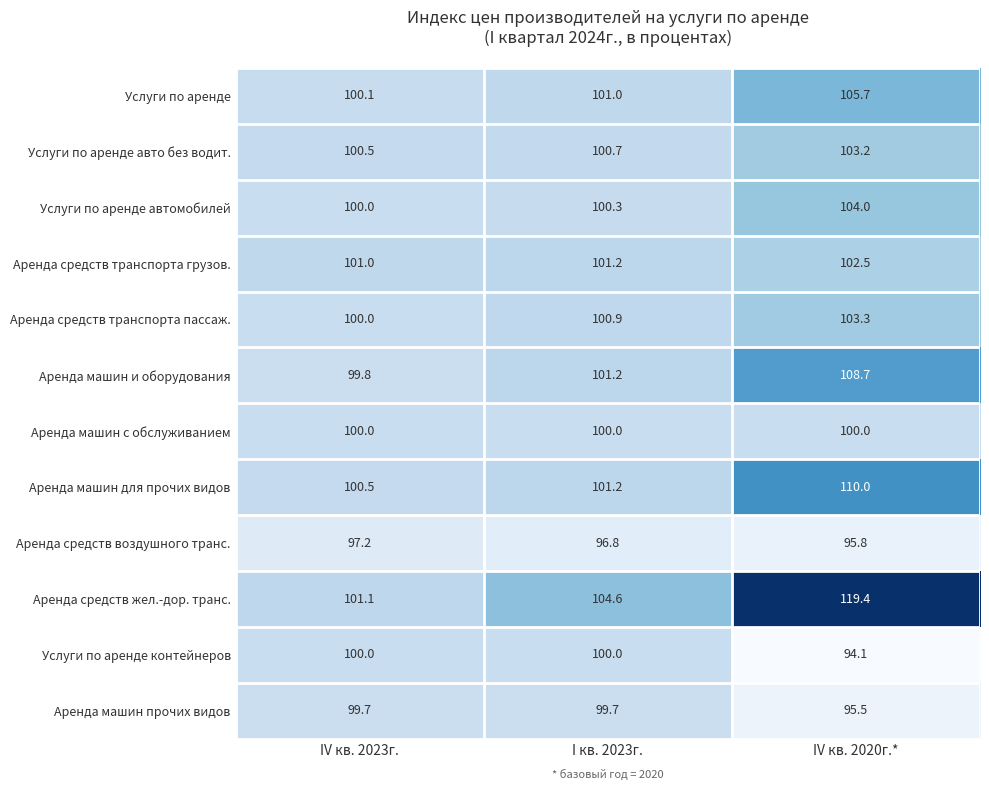

At which category does the chart reach its peak across all series?

IV кв. 2020г.*